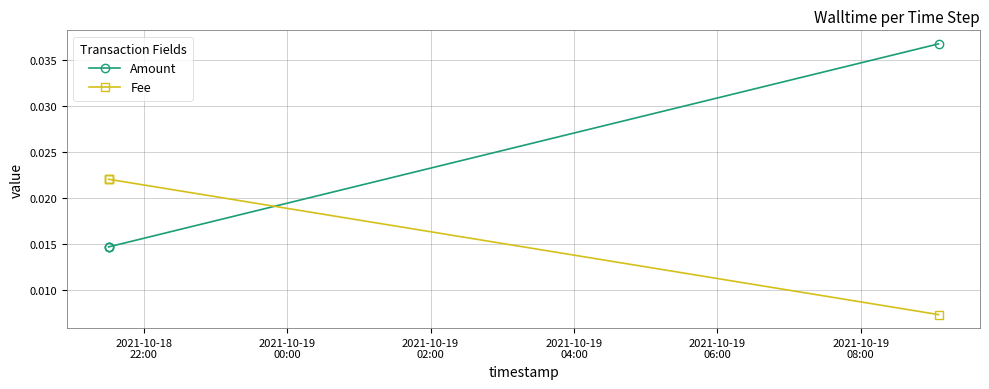

Is the value of Fee at 2021-10-19
02:00 greater than the value of Amount at 2021-10-18
22:00?

No